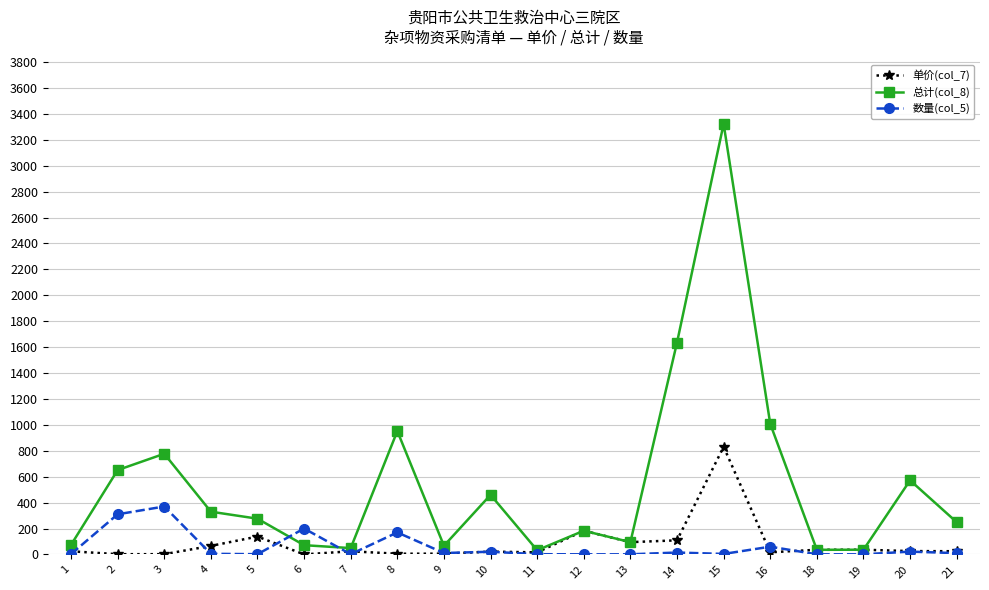

Which series has the largest range (max minus min)?

总计(col_8)